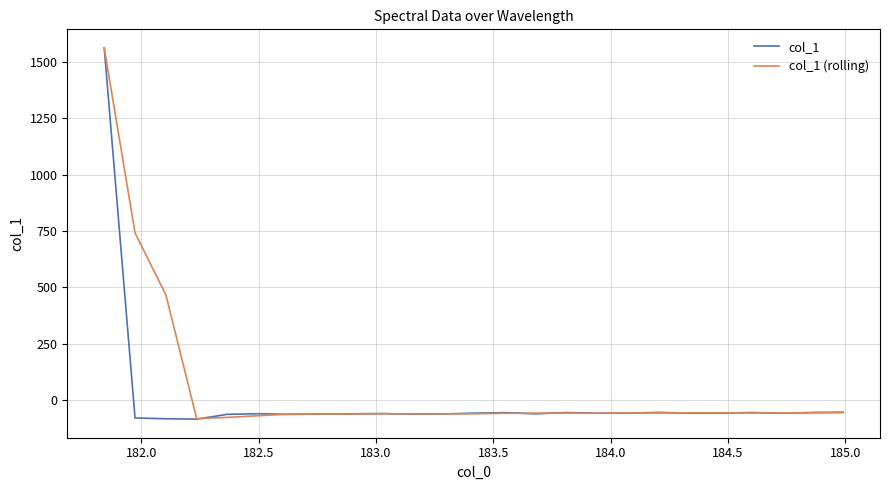

What is the highest value of the col_1 series?

1563.4